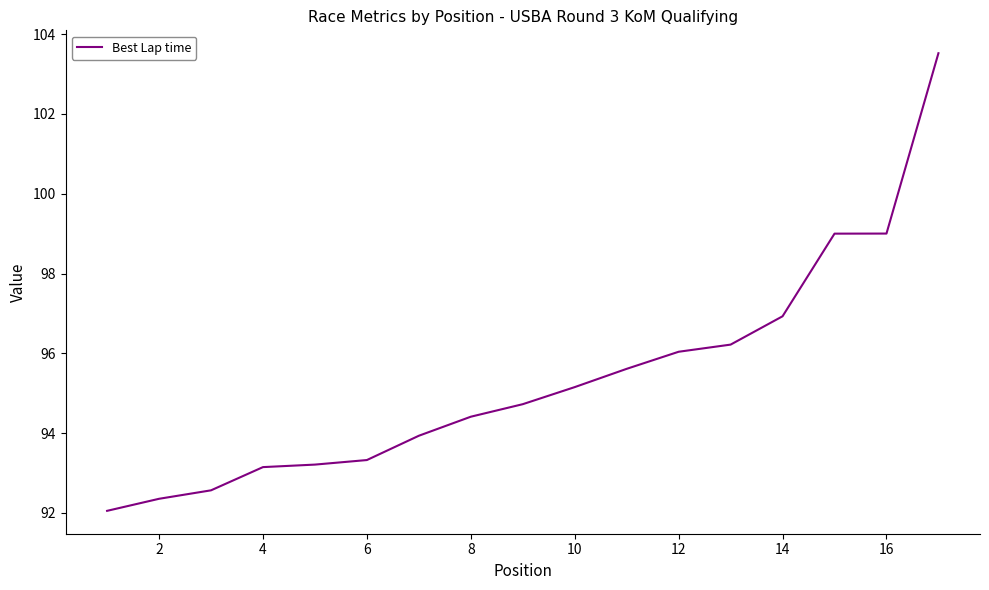

What is the smallest value displayed?

92.1